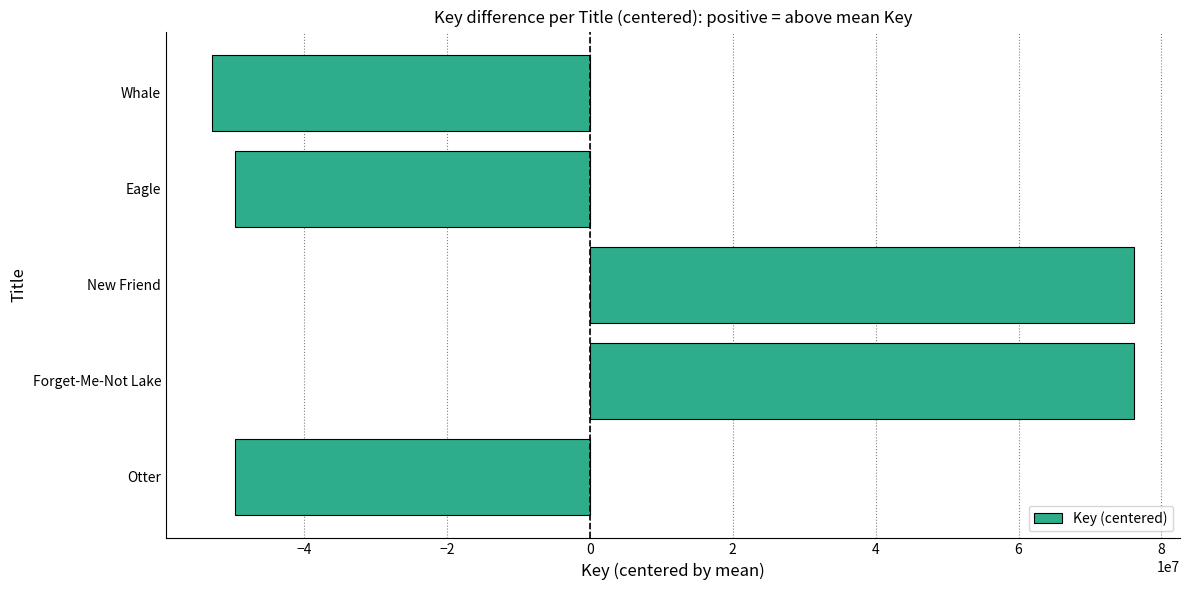

The chart shows a value of -49705889.6 at Eagle. True or false?

True